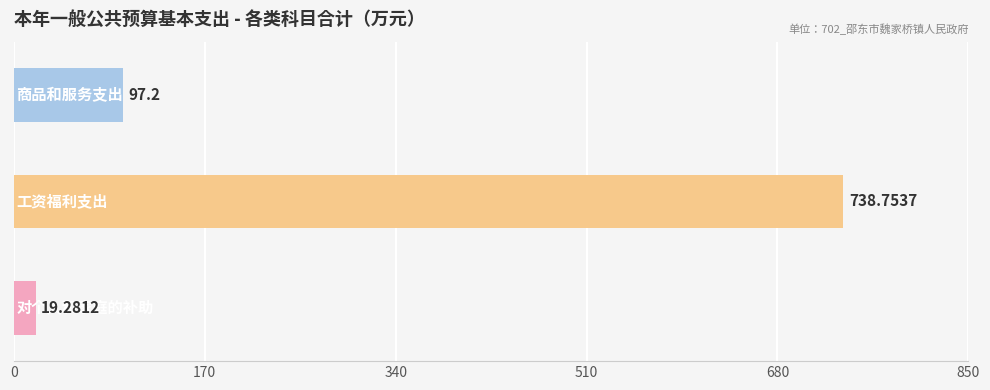

How many data points are less than 97?

1